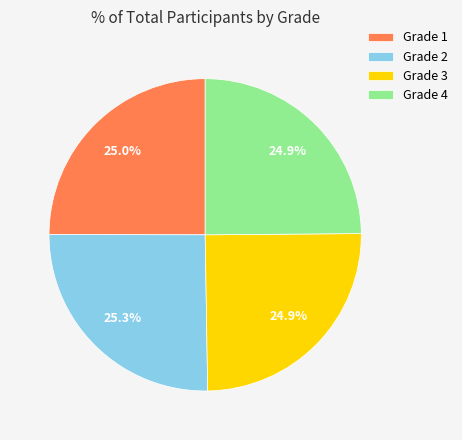

Approximately how many times larger is the value at Grade 3 compared to Grade 4?

1.0